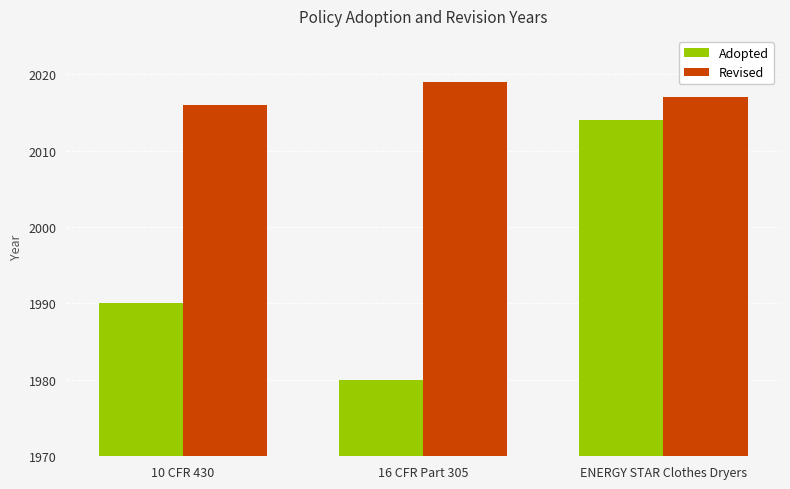

What is the difference between the maximum and minimum values in the Adopted series?

34